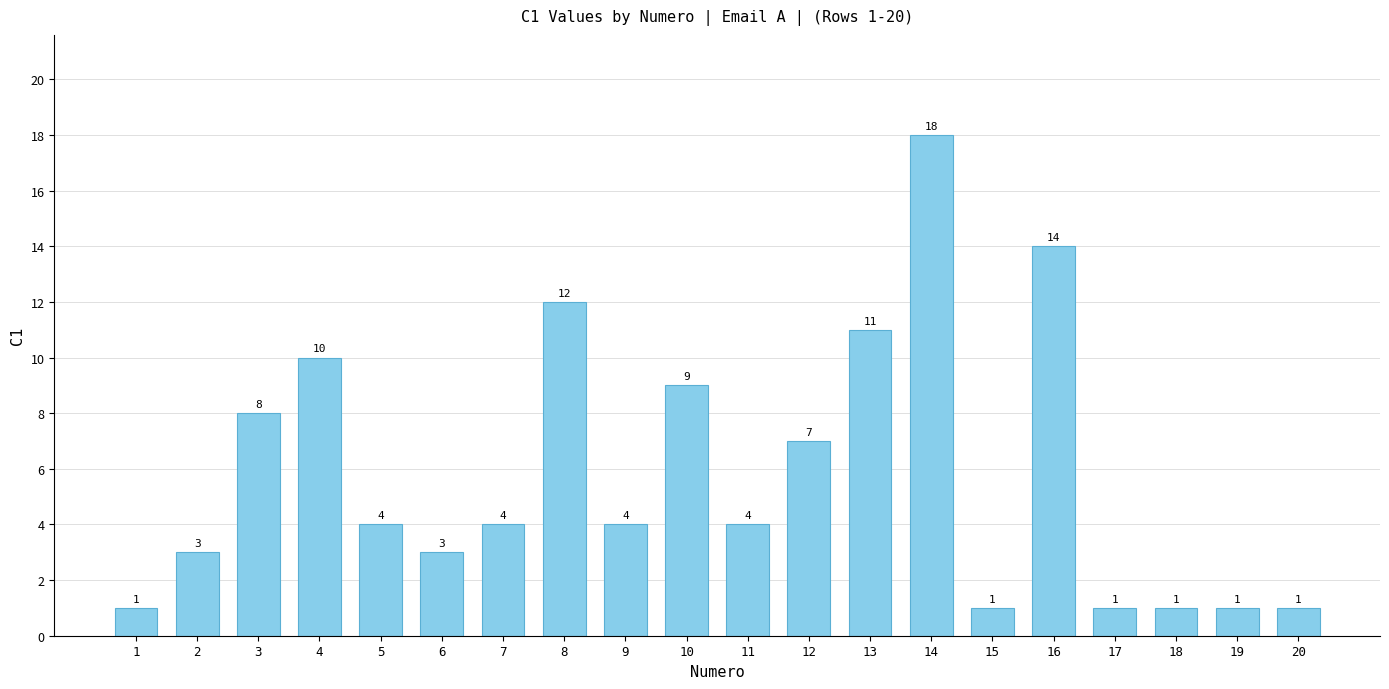

What is the change in value from 2 to 17?

-2